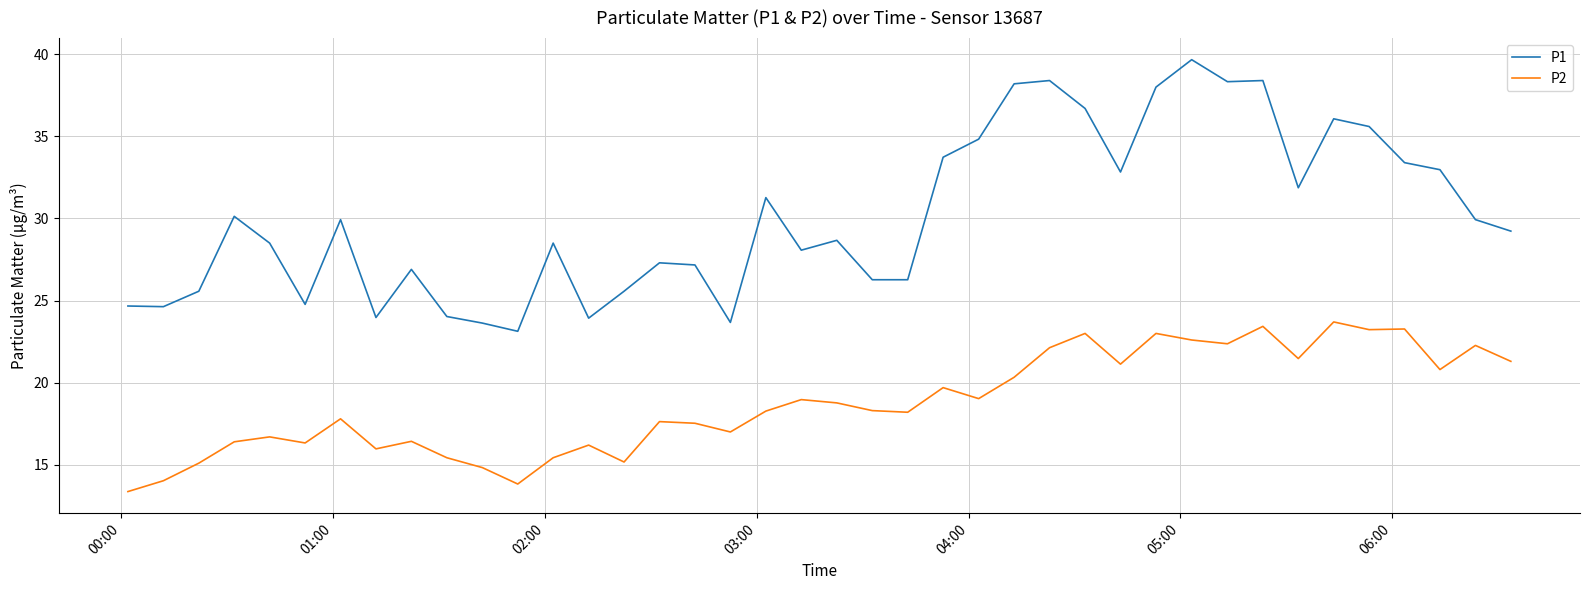

Which series has the widest spread of values?

P1